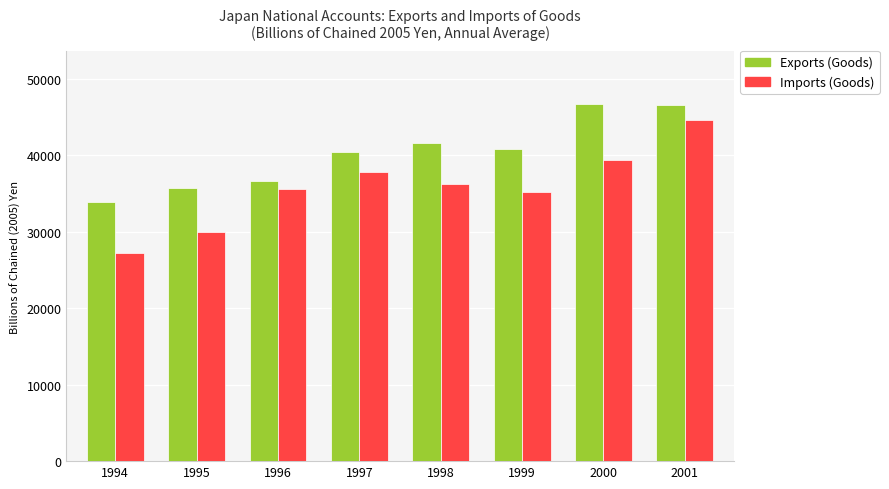

What is the value of the Imports (Goods) bar at the 2nd from the left?

30028.3